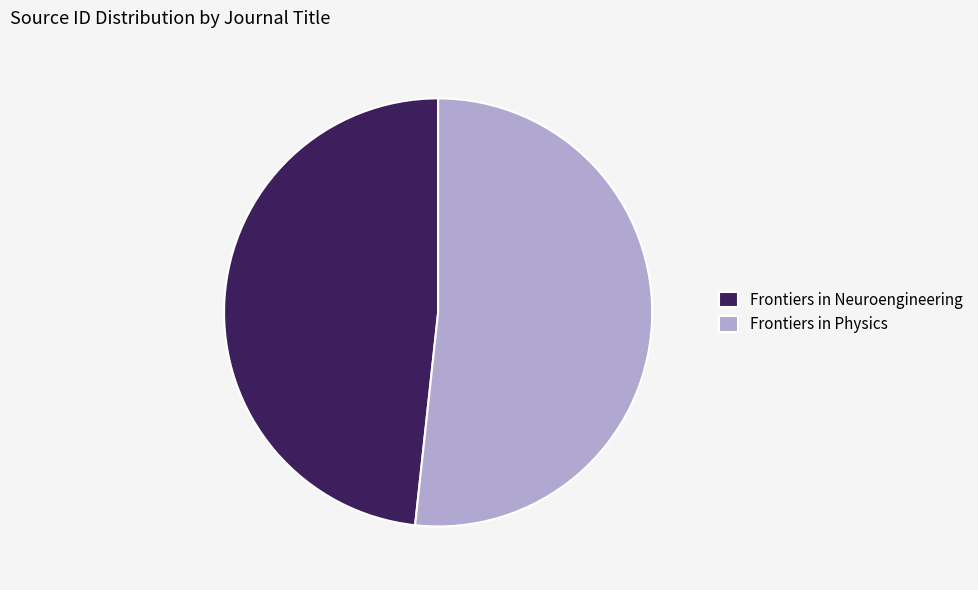

Rank the categories by value from lowest to highest.

Frontiers in Neuroengineering, Frontiers in Physics